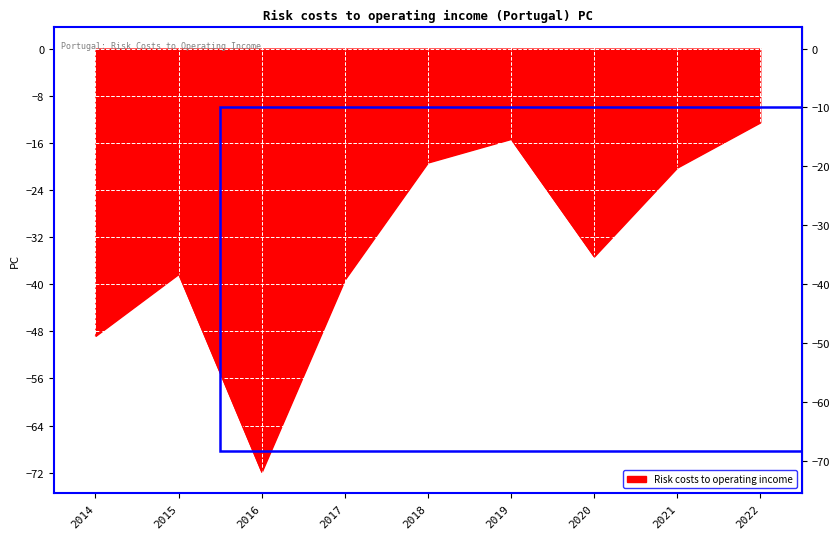

Which label corresponds to the largest value in the chart?

2022